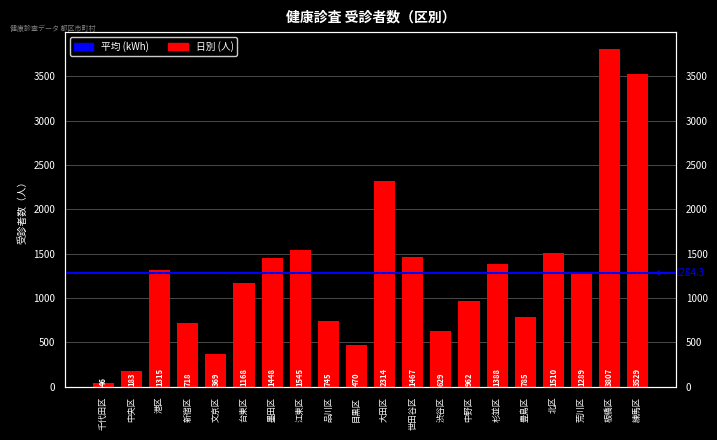

List the labels in order of value, smallest first.

千代田区, 中央区, 文京区, 目黒区, 渋谷区, 新宿区, 品川区, 豊島区, 中野区, 台東区, 荒川区, 港区, 杉並区, 墨田区, 世田谷区, 北区, 江東区, 大田区, 練馬区, 板橋区